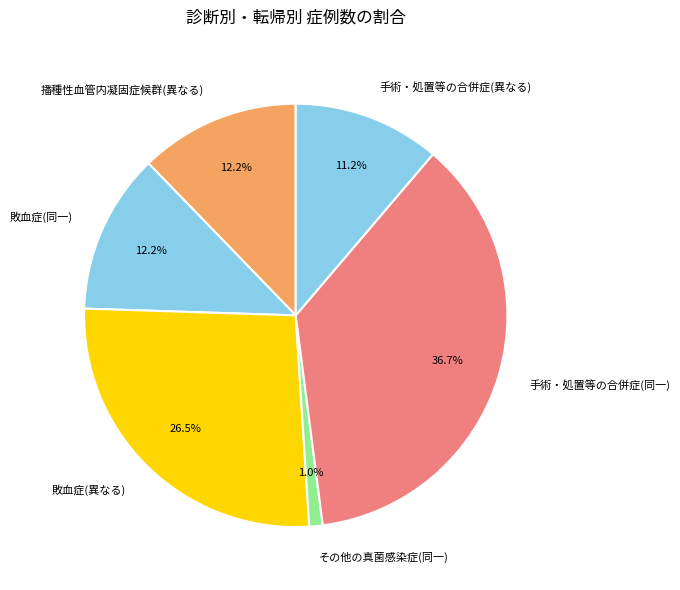

Which has a higher value, 敗血症(同一) or 手術・処置等の合併症(異なる)?

敗血症(同一)